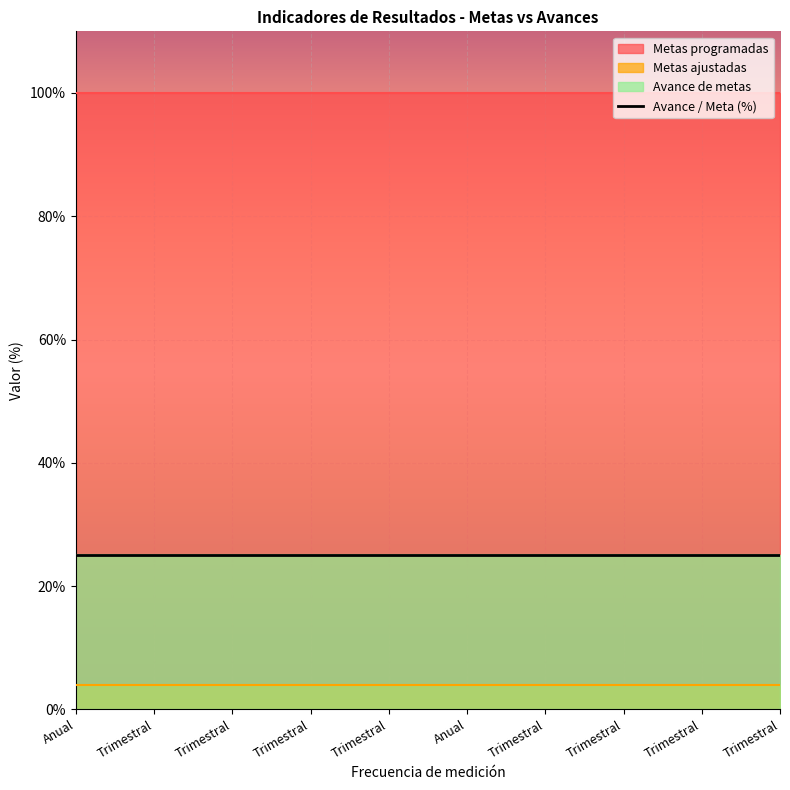

Which series has the largest range (max minus min)?

Metas programadas